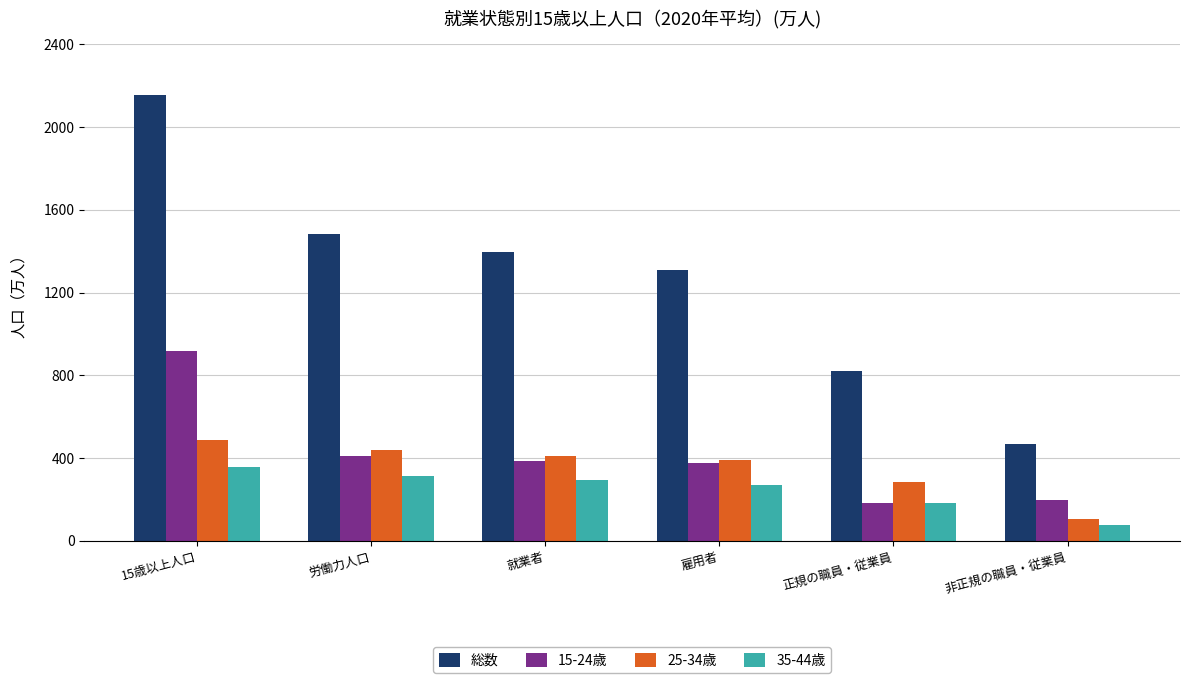

What is the lowest value of the 35-44歳 series?

78